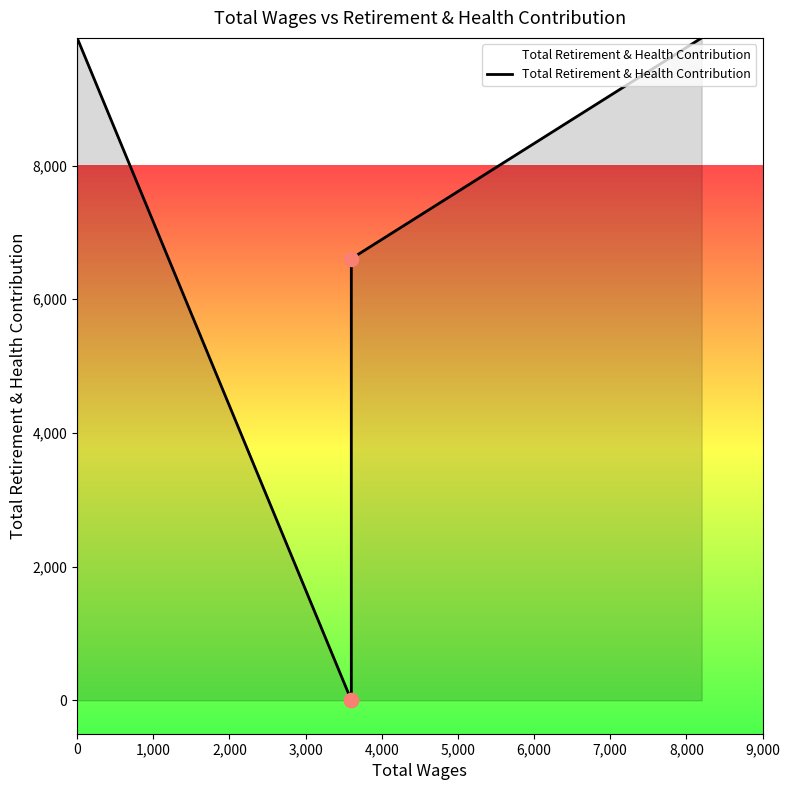

What is the ratio of the value at 0 to the value at 6,000?

1.0